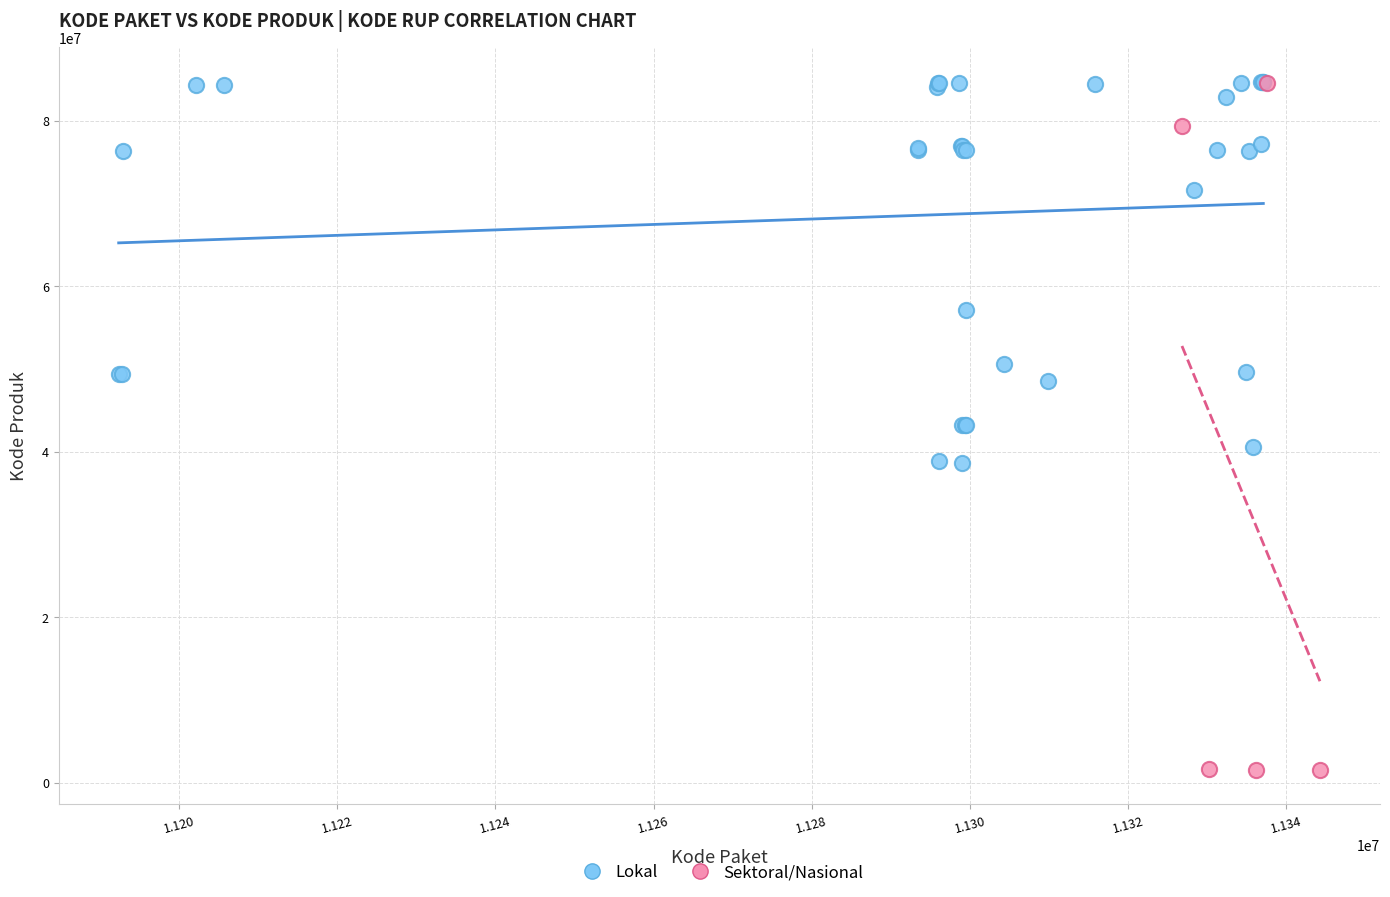

Which series has the widest spread of Y values?

Sektoral/Nasional